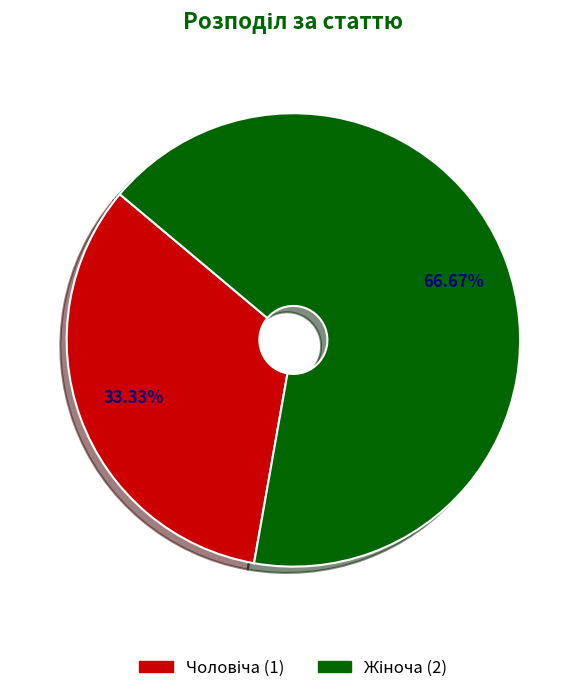

How many segments does this pie chart have?

2